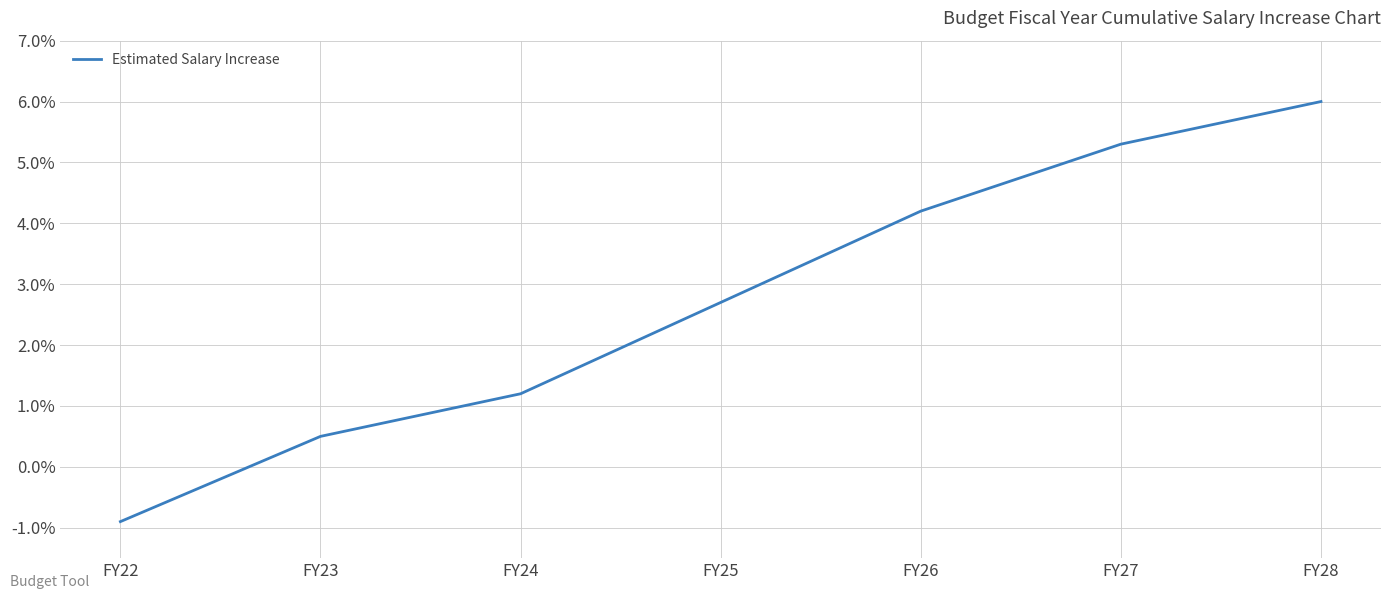

How many categories are shown in the chart?

7